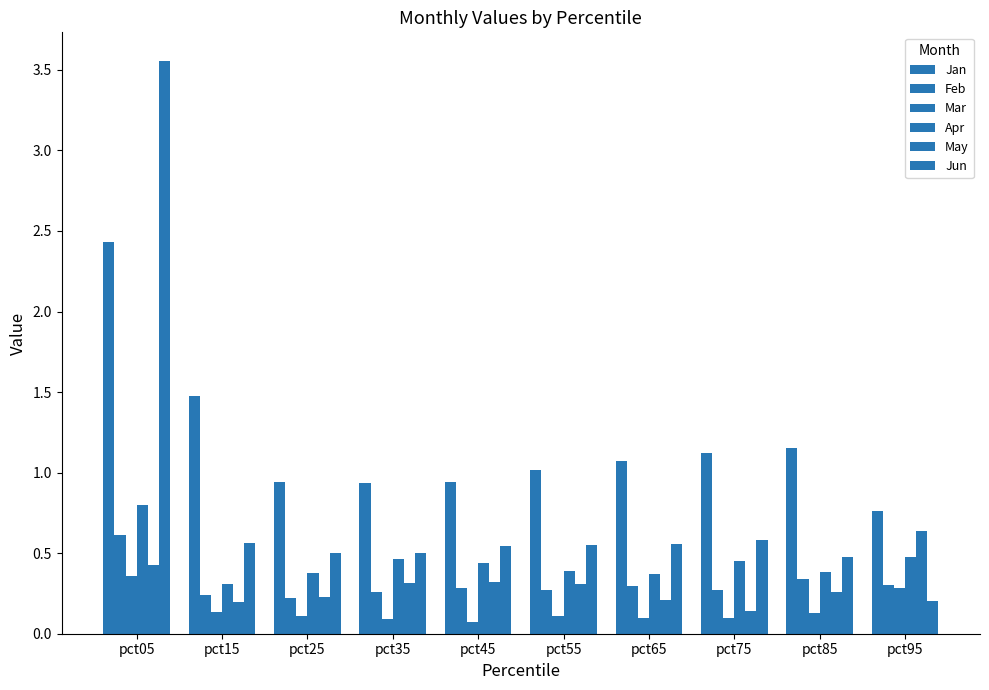

Reading right to left, list all the values displayed in this chart.

Jan: 0.8	1.2	1.1	1.1	1.0	0.9	0.9	0.9	1.5	2.4
Feb: 0.3	0.3	0.3	0.3	0.3	0.3	0.3	0.2	0.2	0.6
Mar: 0.3	0.1	0.1	0.1	0.1	0.1	0.1	0.1	0.1	0.4
Apr: 0.5	0.4	0.5	0.4	0.4	0.4	0.5	0.4	0.3	0.8
May: 0.6	0.3	0.1	0.2	0.3	0.3	0.3	0.2	0.2	0.4
Jun: 0.2	0.5	0.6	0.6	0.6	0.5	0.5	0.5	0.6	3.6